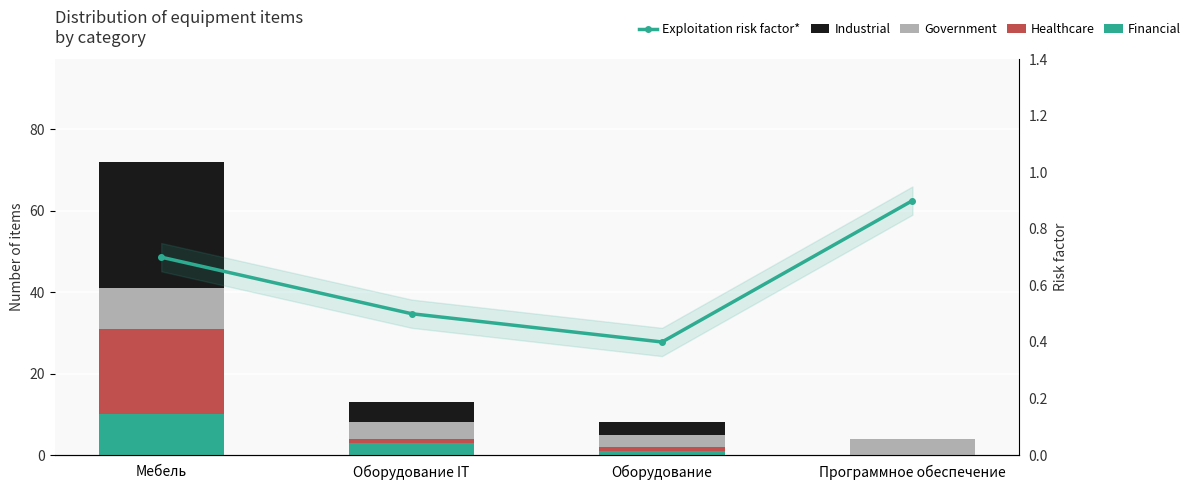

What is the total value across all series at Оборудование?

8.4